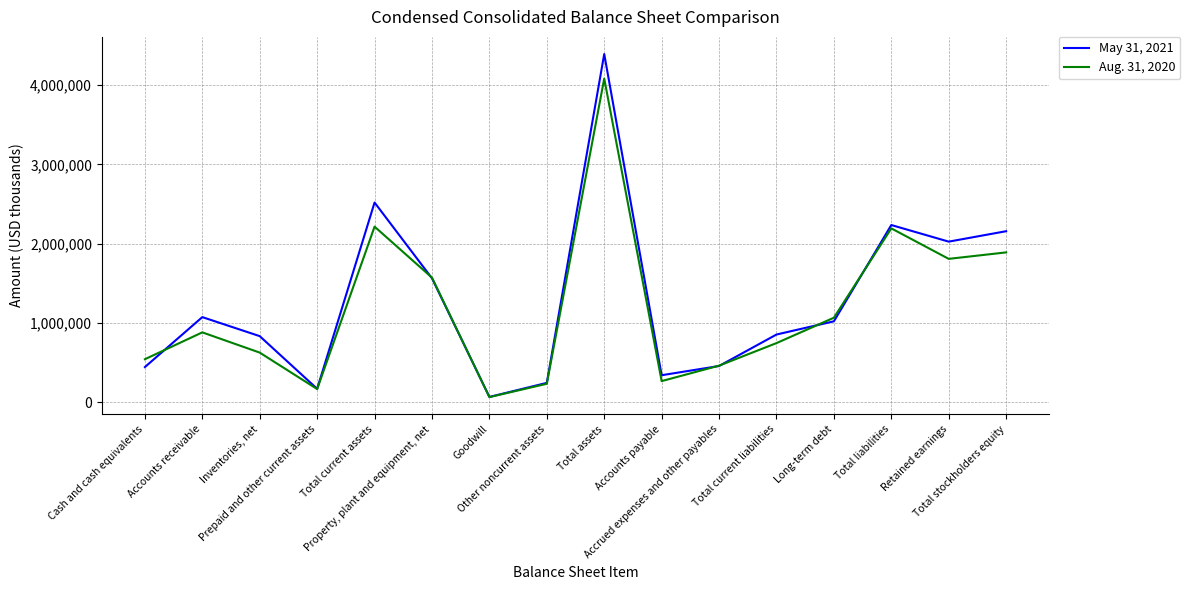

List the series in order of their peak value, lowest first.

Aug. 31, 2020, May 31, 2021